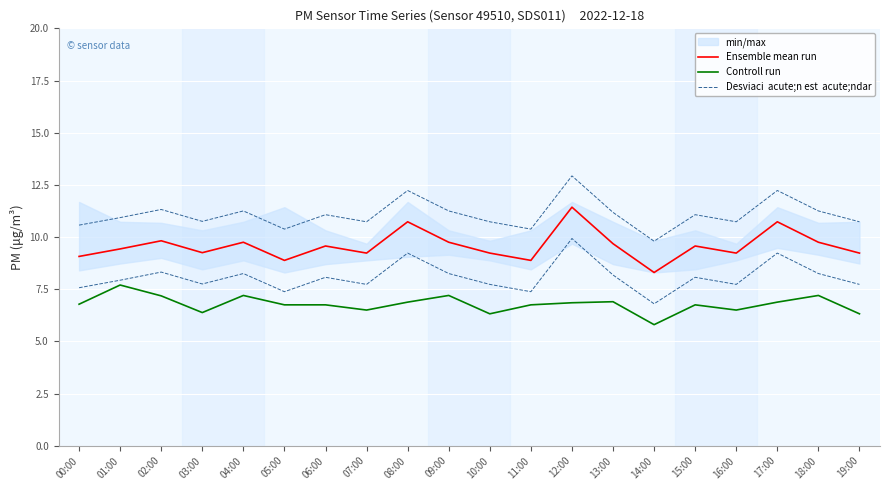

Rank the series at 08:00 from lowest to highest value.

Controll run, Ensemble mean run, Desviaci  acute;n est  acute;ndar